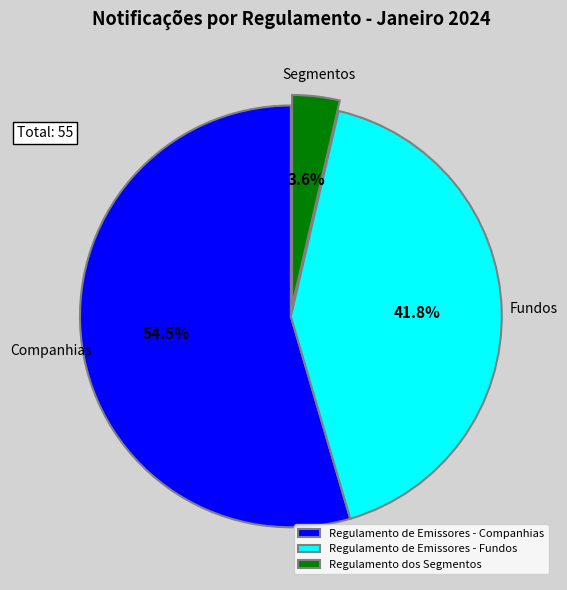

Is it true that Regulamento de Emissores - Fundos is 31% of the pie?

False